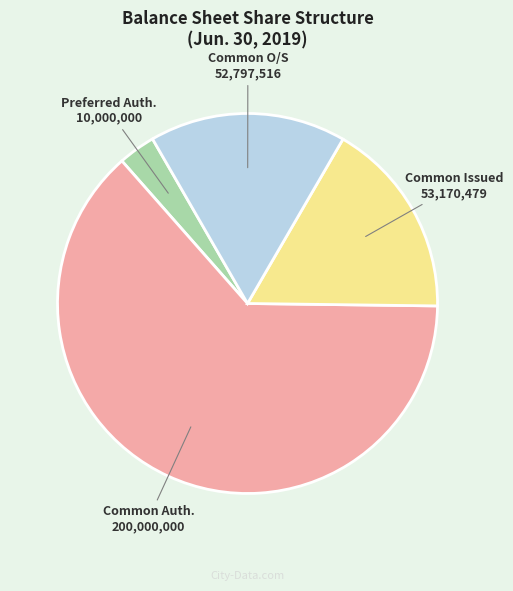

Is there a majority slice in this chart?

Yes